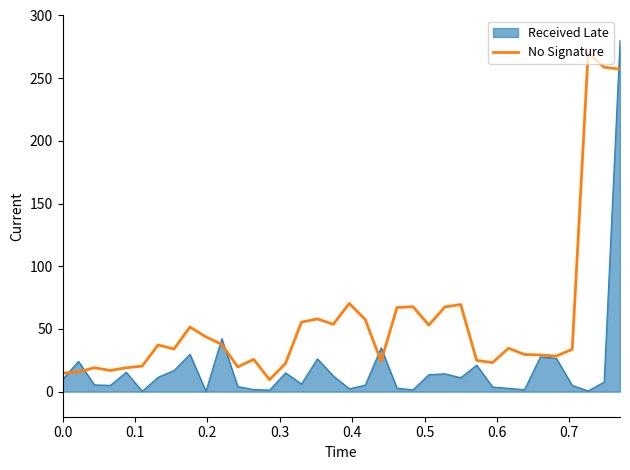

Which series has the widest spread of values?

Received Late